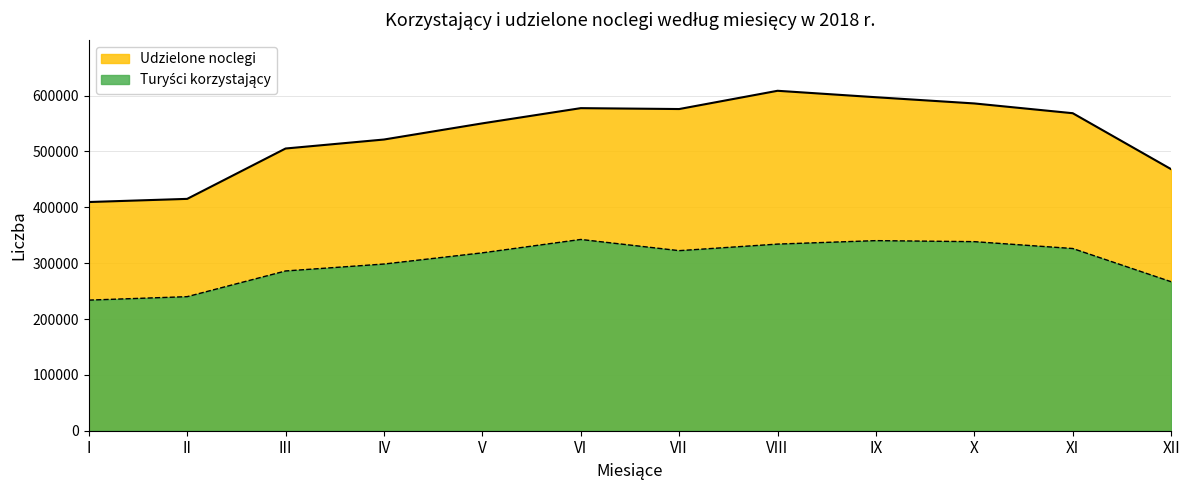

Where is Turyści korzystający nearest to the value 288146?

III